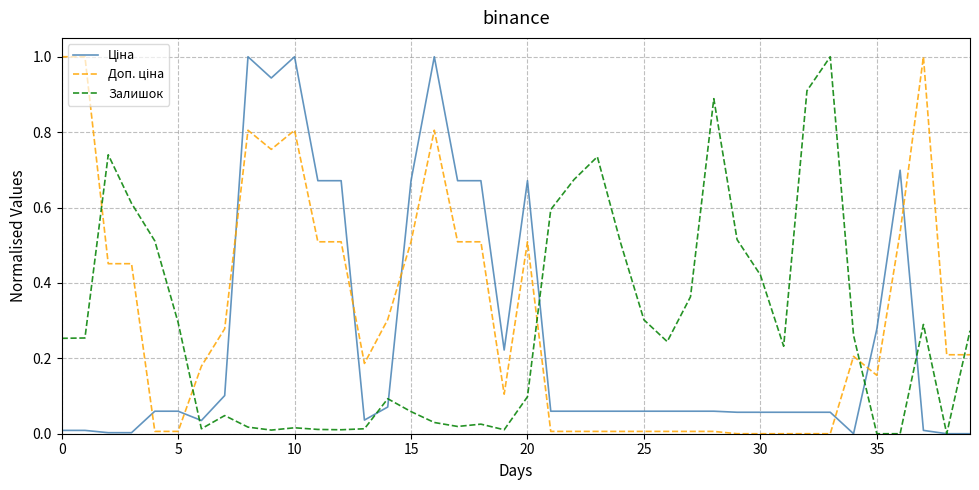

What is the maximum value shown in the chart?

1.0